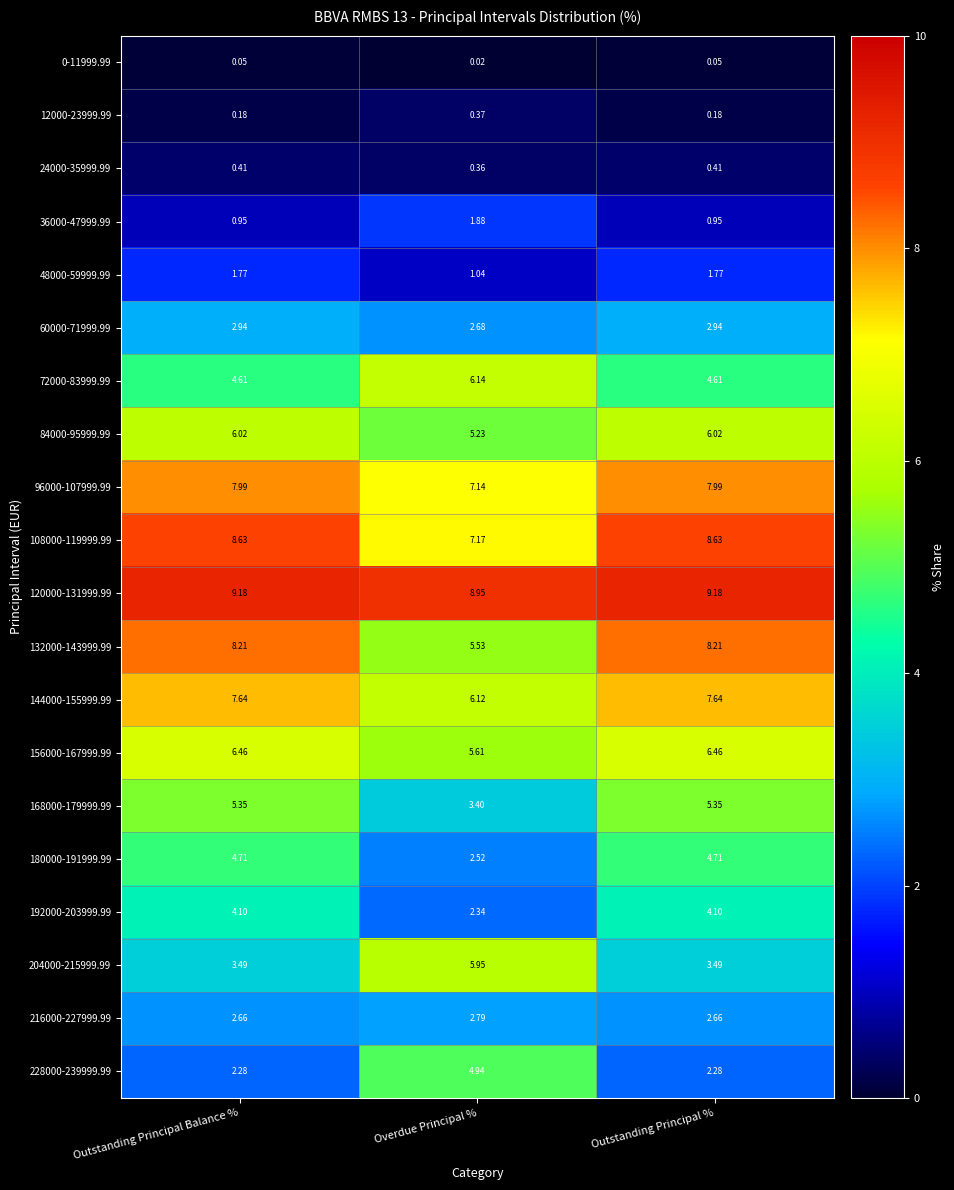

What is the total value across all series at Outstanding Principal %?

87.6